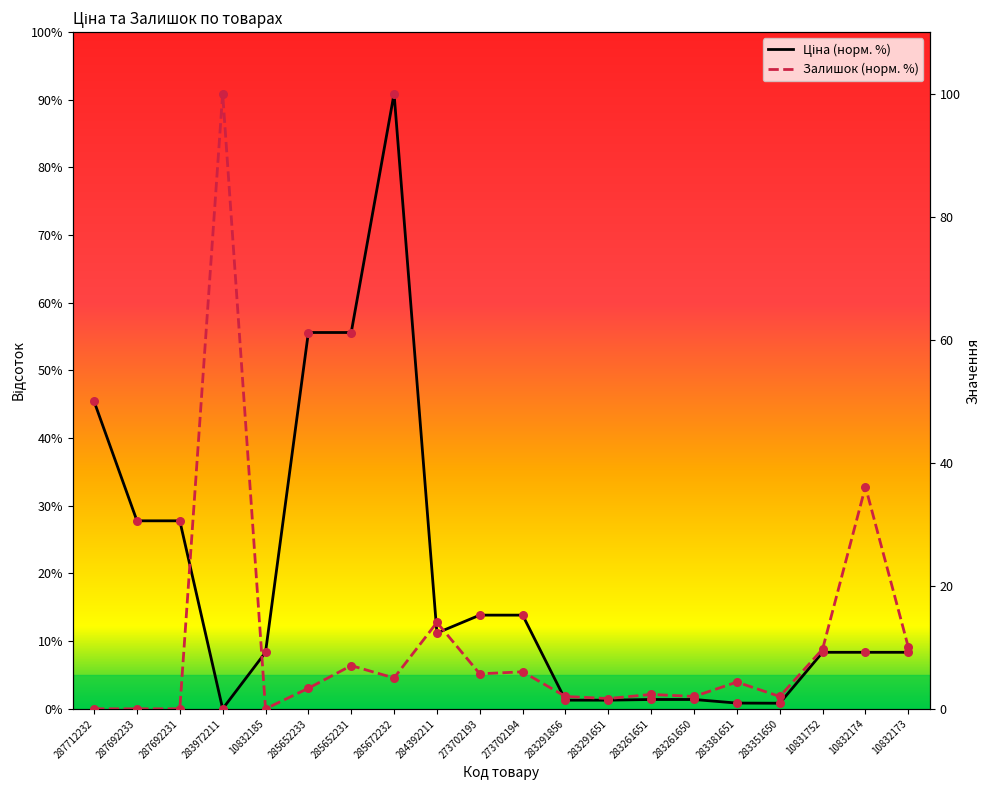

Which series contains the lowest Y value?

Ціна (норм. %)